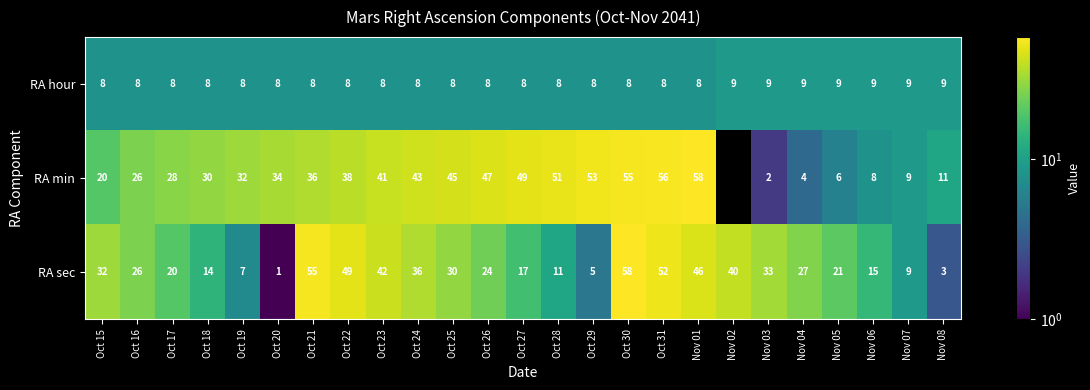

Read the RA hour value at Oct 22.

8